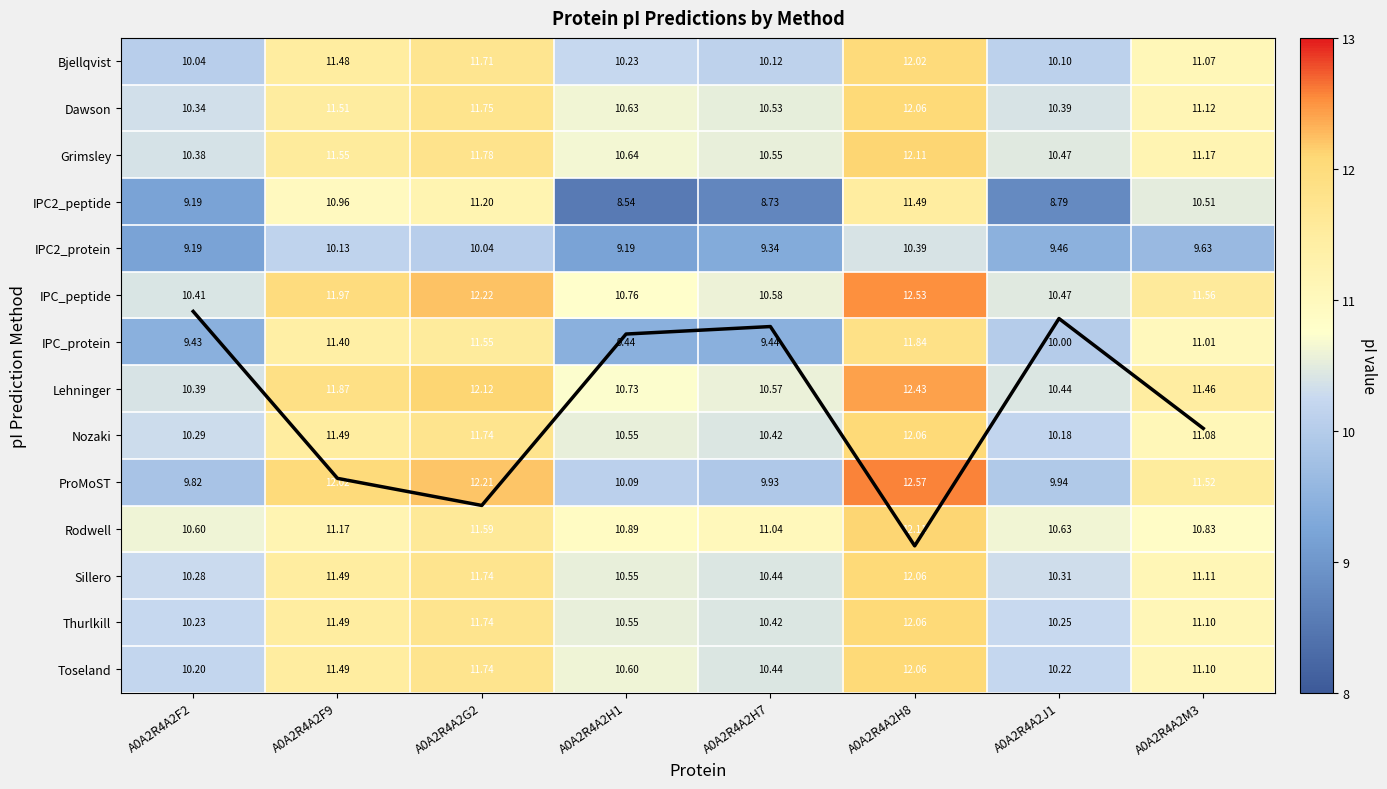

What is the difference between the Grimsley values at A0A2R4A2H7 and A0A2R4A2F2?

0.2